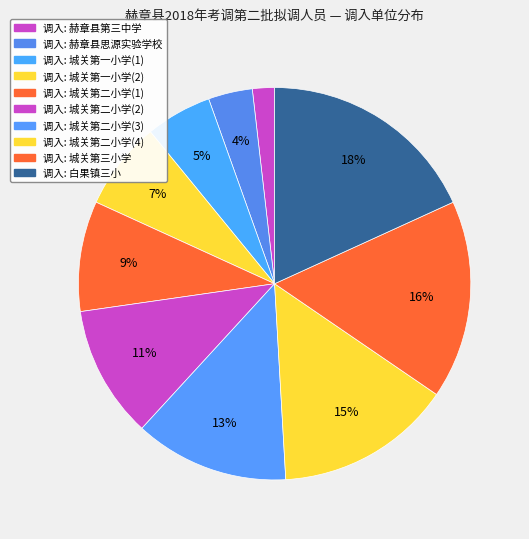

Count the number of slices in the pie.

10